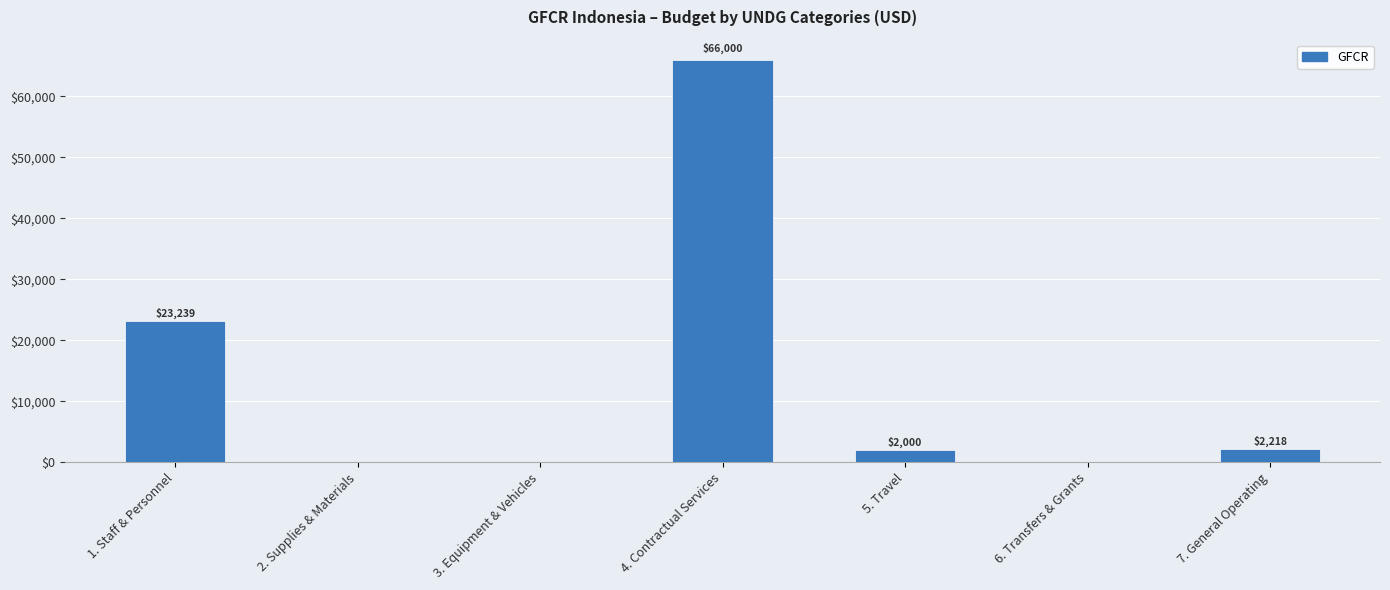

At which category does the chart reach its peak across all series?

4. Contractual Services